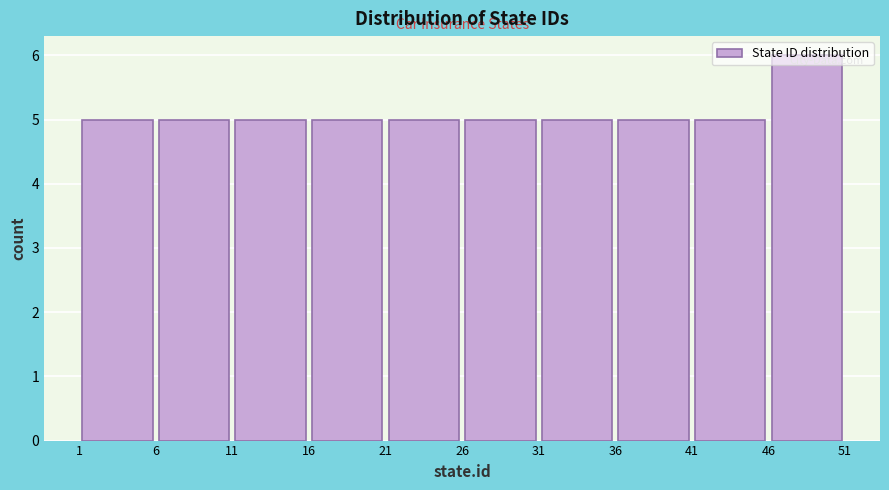

Over which range of the x-axis is the bar tallest?

46 to 51